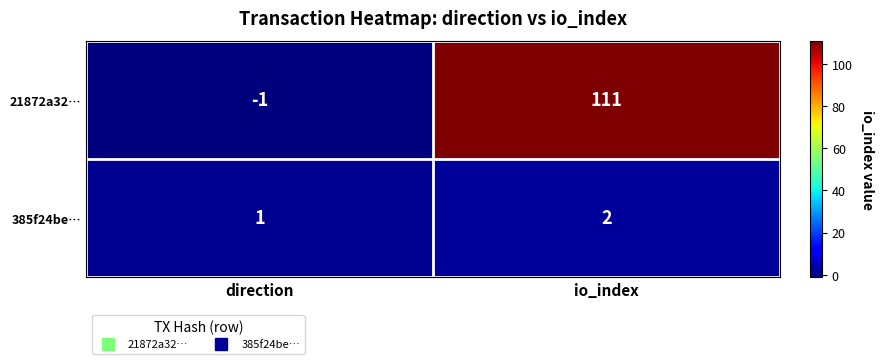

Rank the series by their maximum value, from highest to lowest.

21872a32…, 385f24be…